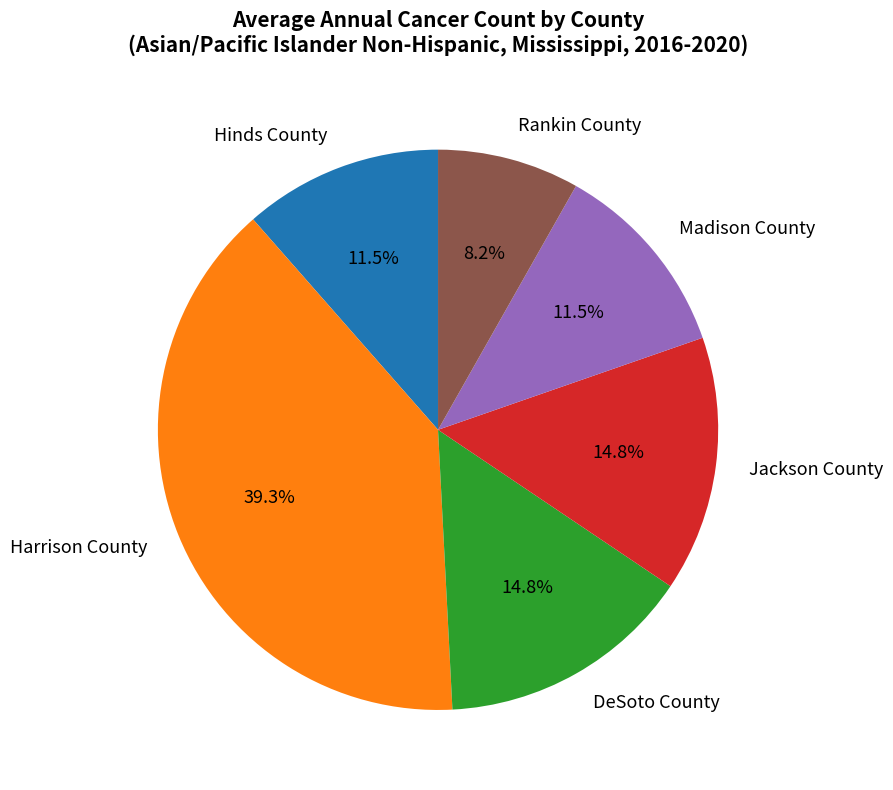

Does any single category account for the majority?

No